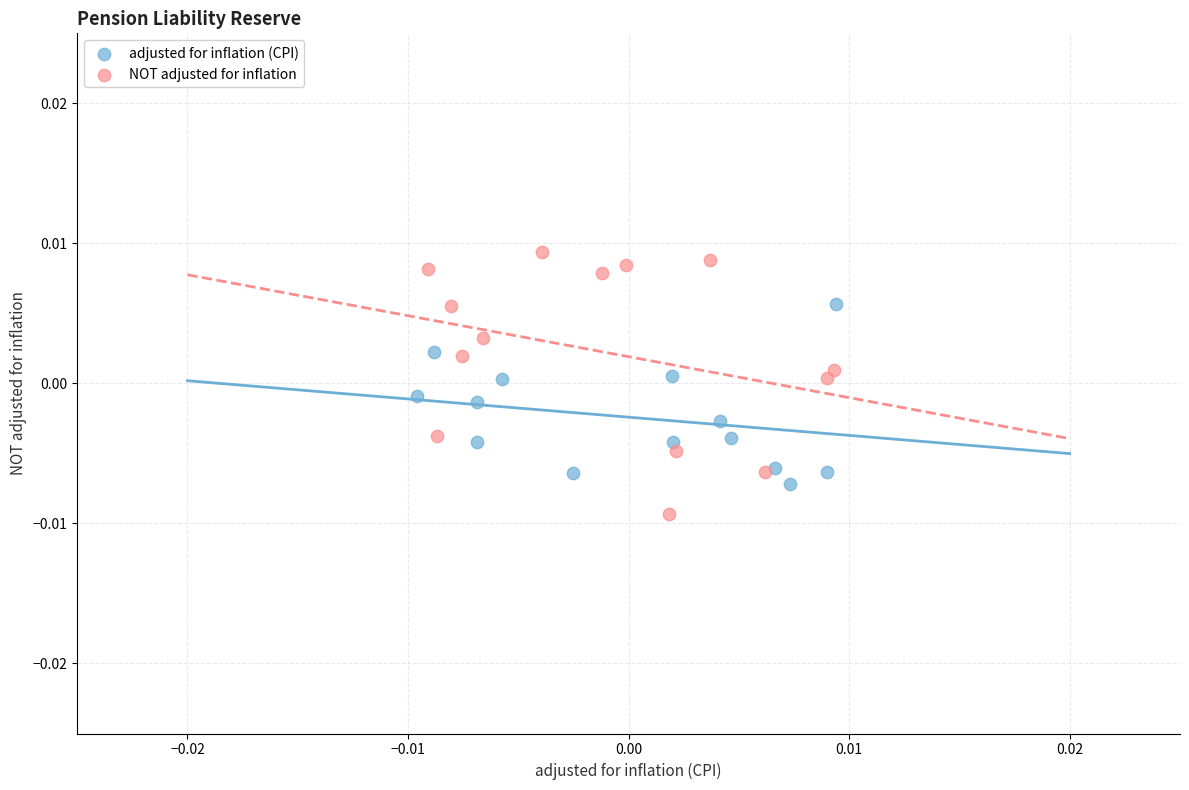

What are all the series names shown in the legend?

adjusted for inflation (CPI), NOT adjusted for inflation